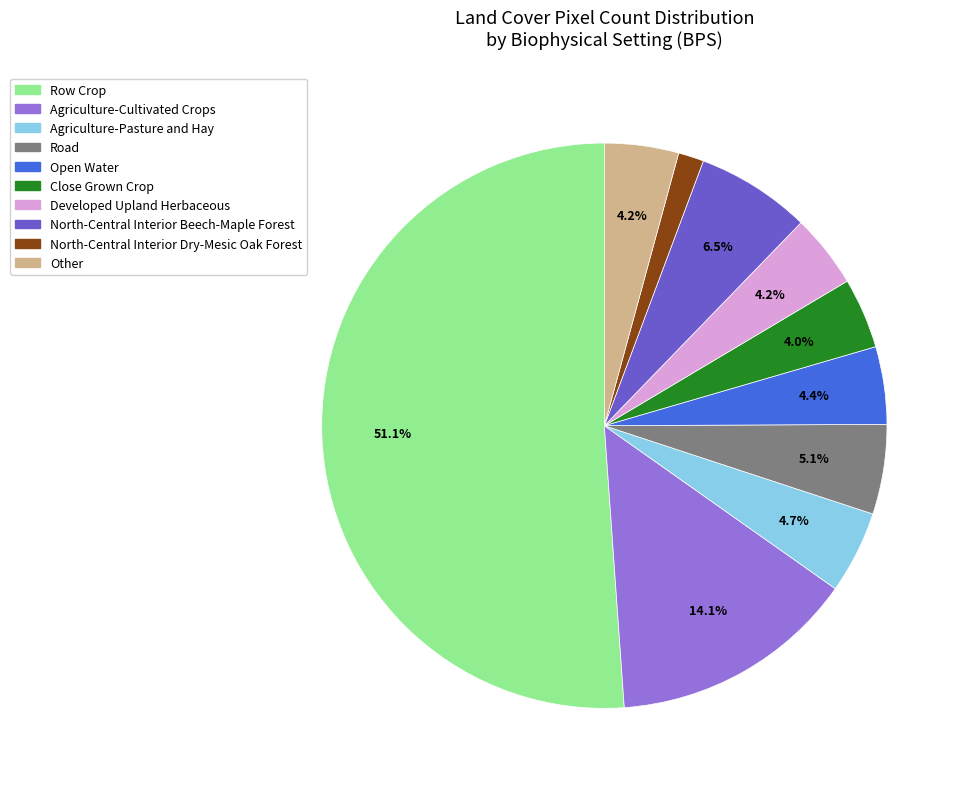

Does any single category account for the majority?

Yes